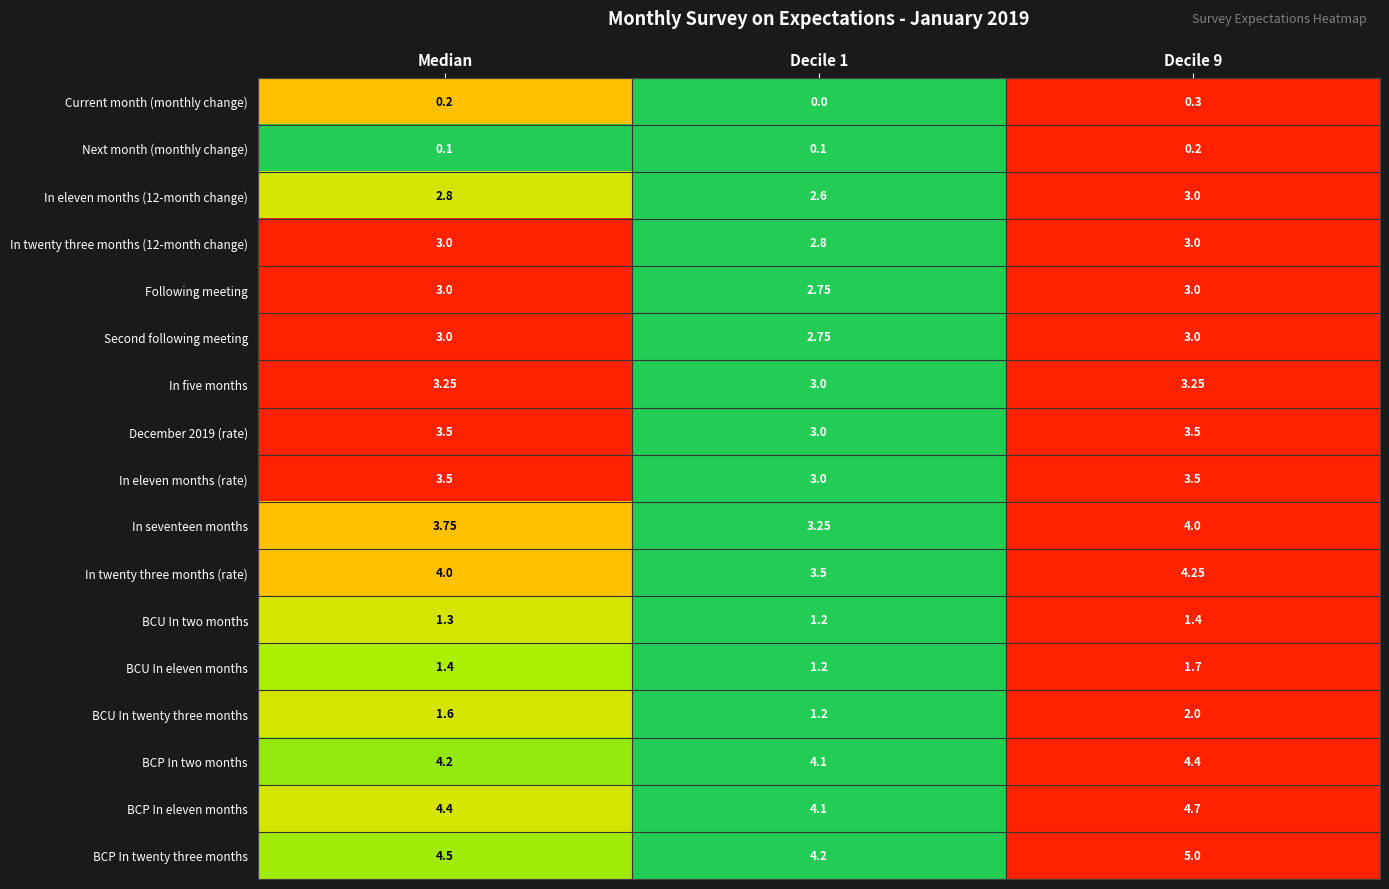

Count the number of categories in the chart.

3